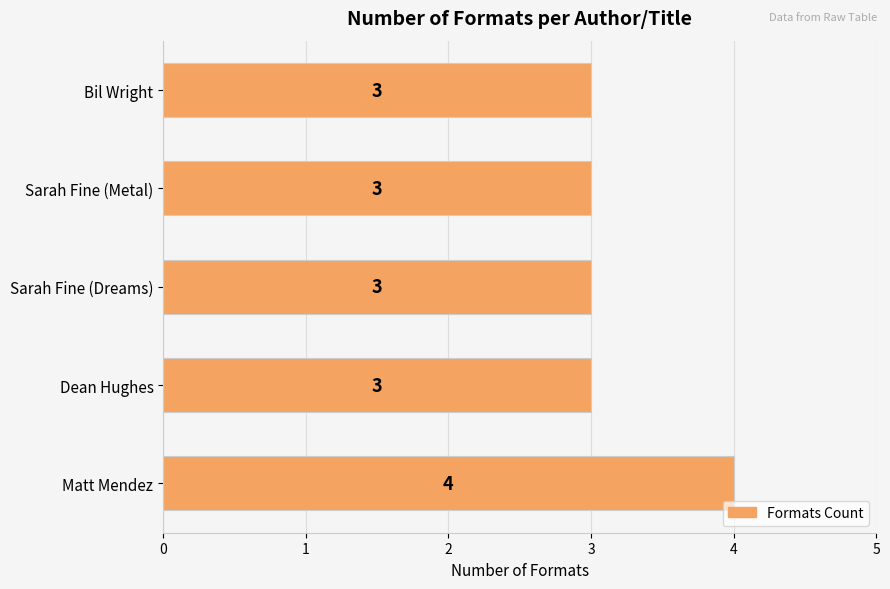

How many data points are above 3?

1